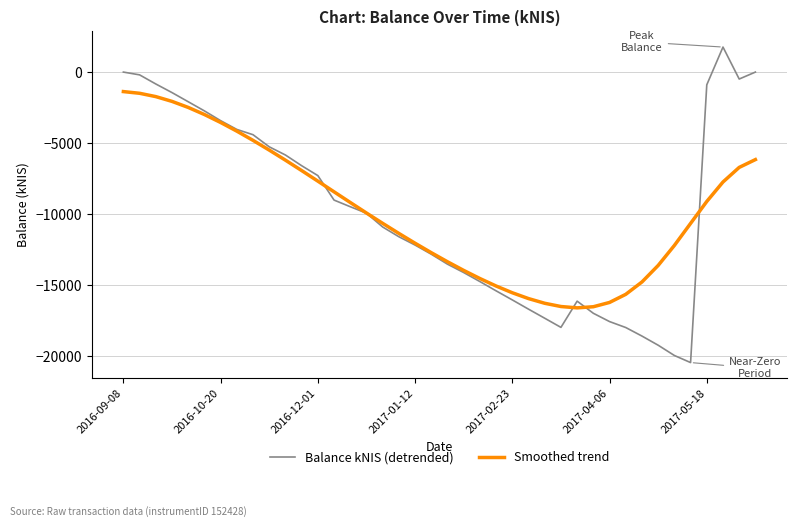

List the series in order of their peak value, lowest first.

Smoothed trend, Balance kNIS (detrended)